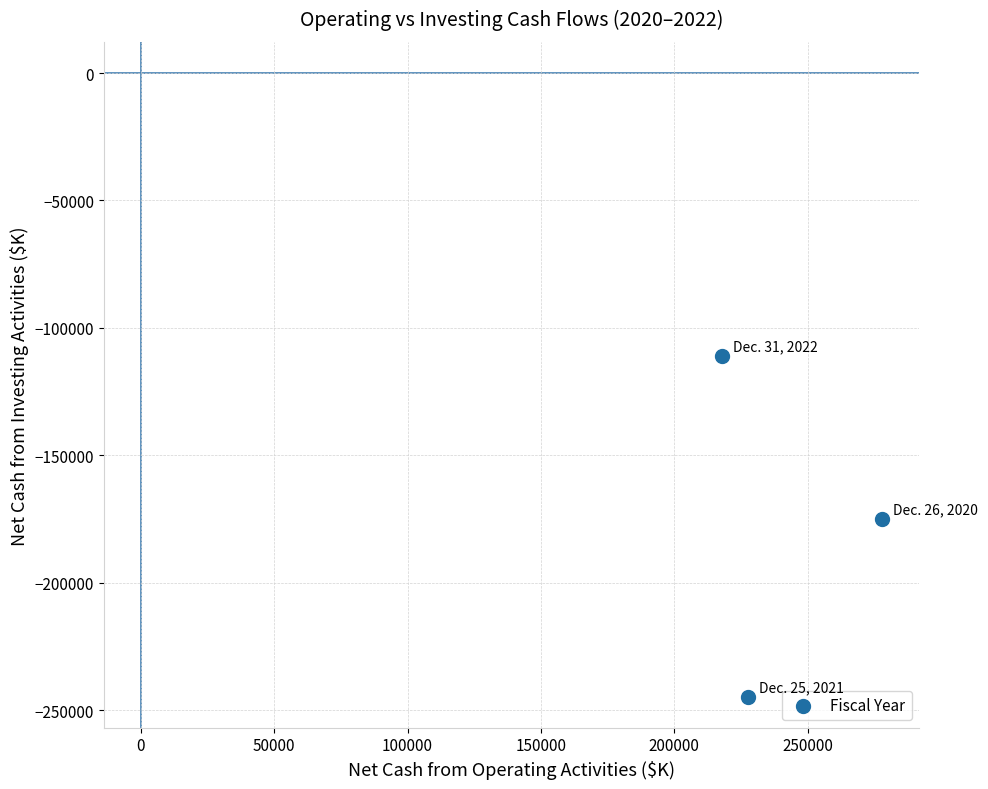

What is the range of Y values (max minus min)?

133543